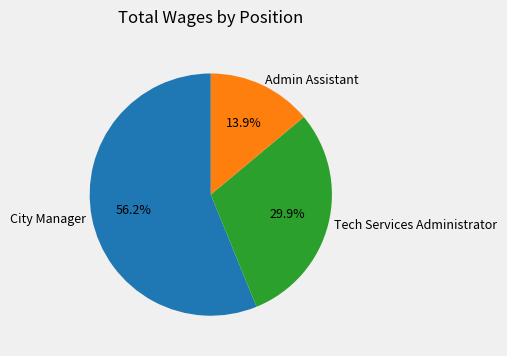

The Tech Services Administrator slice represents 30% of the pie. True or false?

True